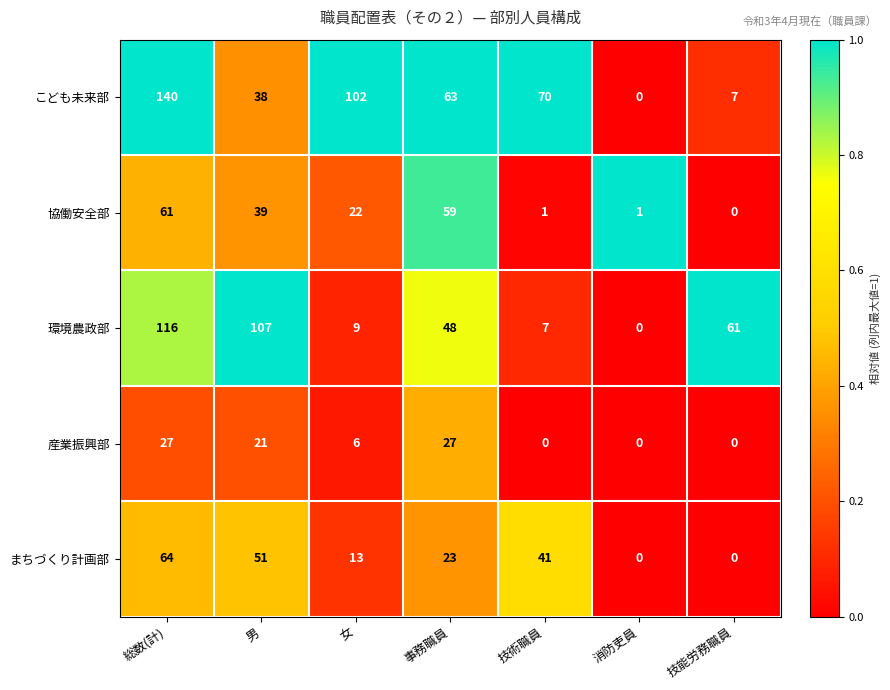

Which series changed the most between 技術職員 and 消防吏員?

こども未来部